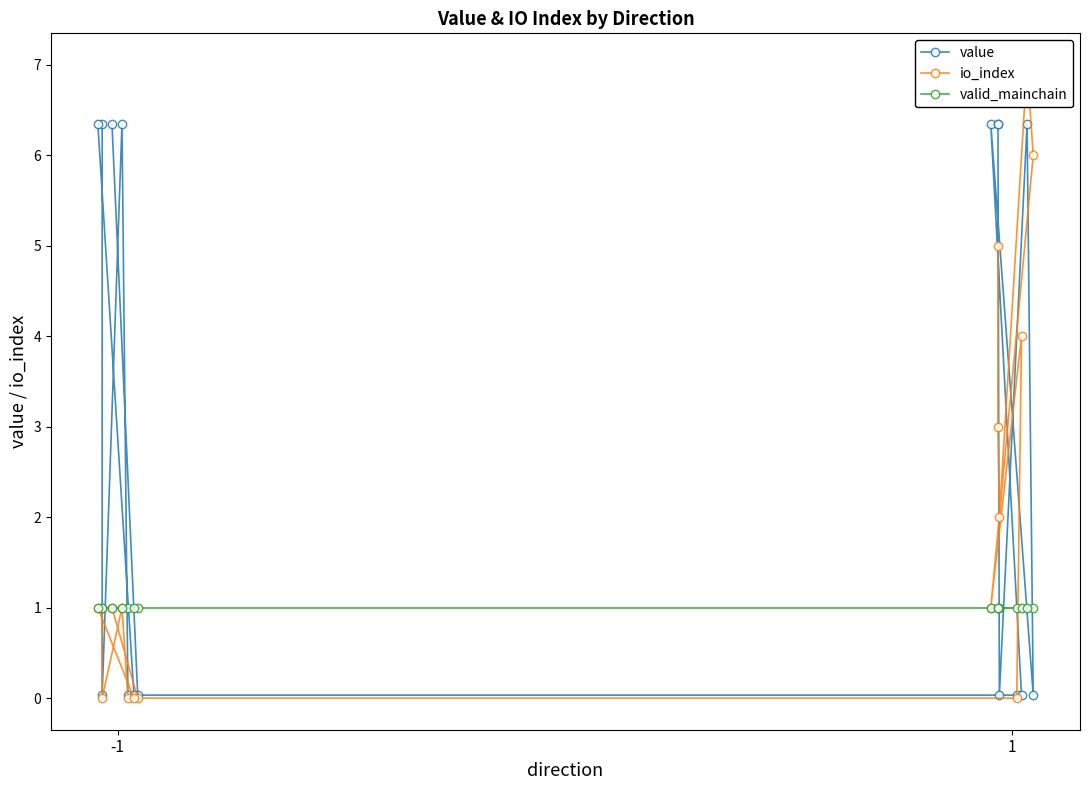

How many io_index values are between 0 and 4?

13